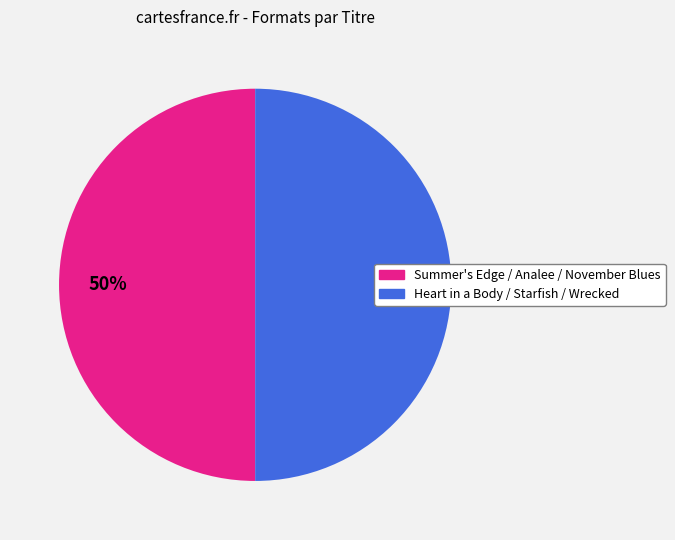

To the nearest percent, what is the average slice percentage?

50%